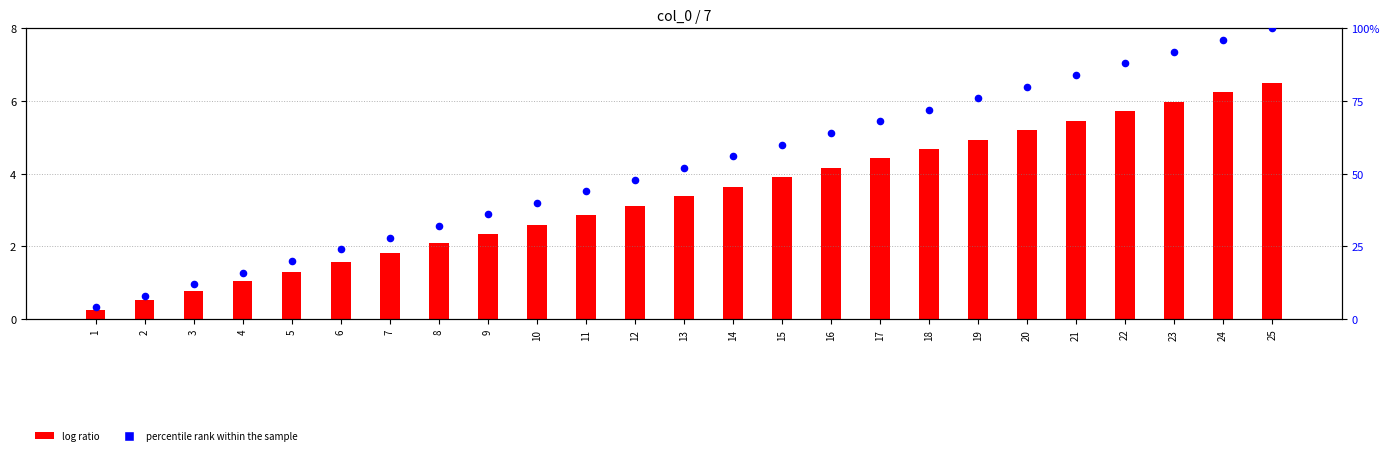

What are all the series names shown in the legend?

log ratio, percentile rank within the sample